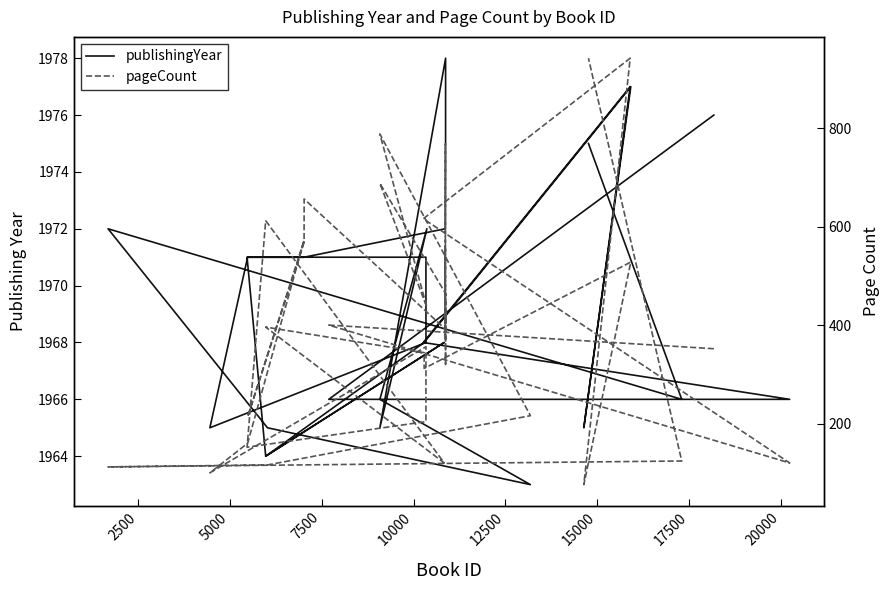

What is the maximum value shown in the chart?

1978